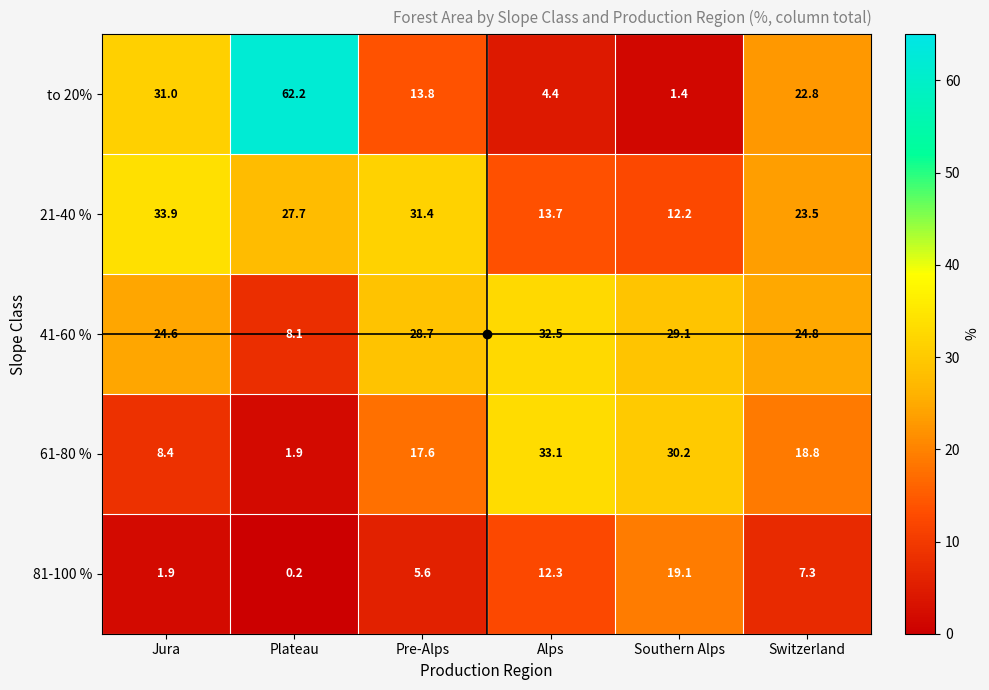

At which label does 21-40 % first exceed 27?

Jura